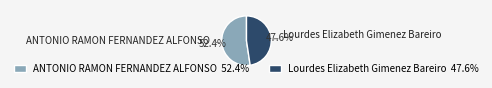

To the nearest percent, what is the difference between the ANTONIO RAMON FERNANDEZ ALFONSO and Lourdes Elizabeth Gimenez Bareiro slice percentages?

5%